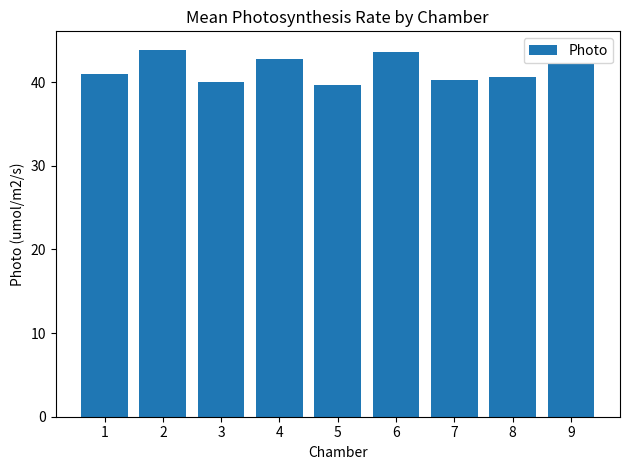

What is the sum of all values?

373.9